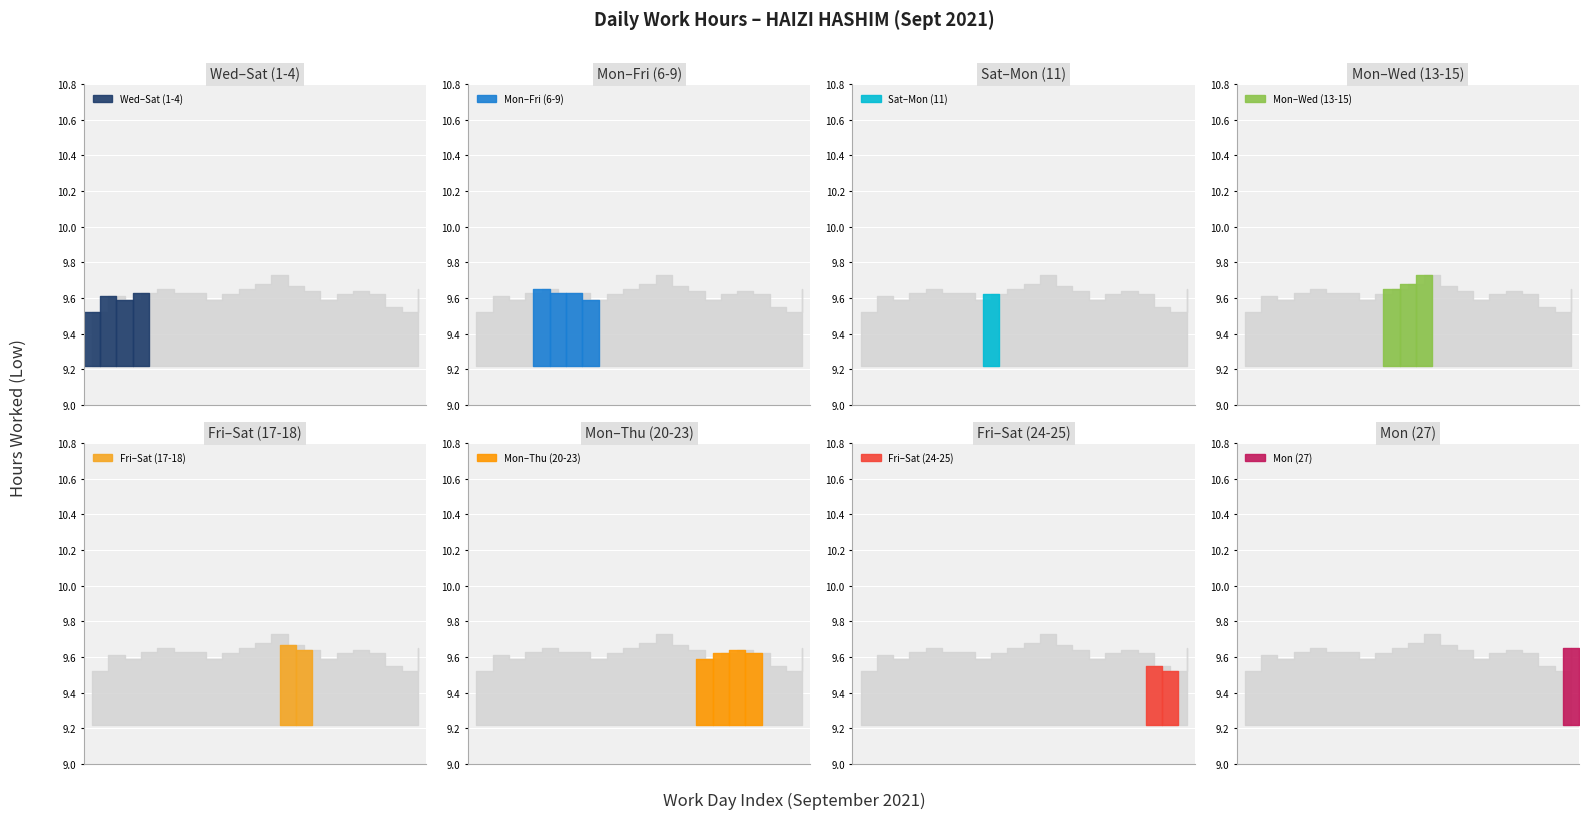

How many lines are shown in the chart?

1